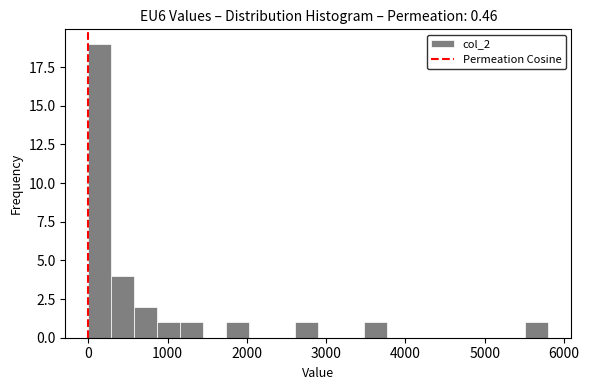

Around what value on the x-axis is the tallest bar? Give the approximate position of its centre, as read against the axis.

100